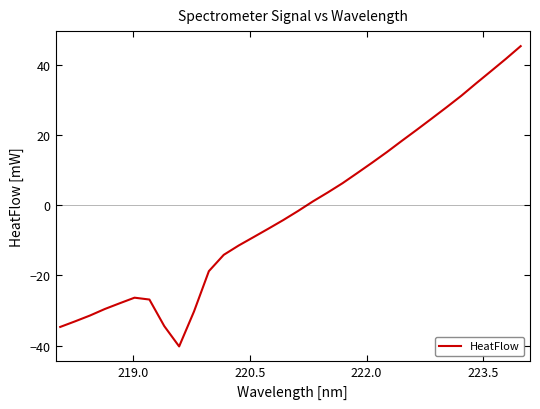

What is the minimum value shown in the chart?

-40.2